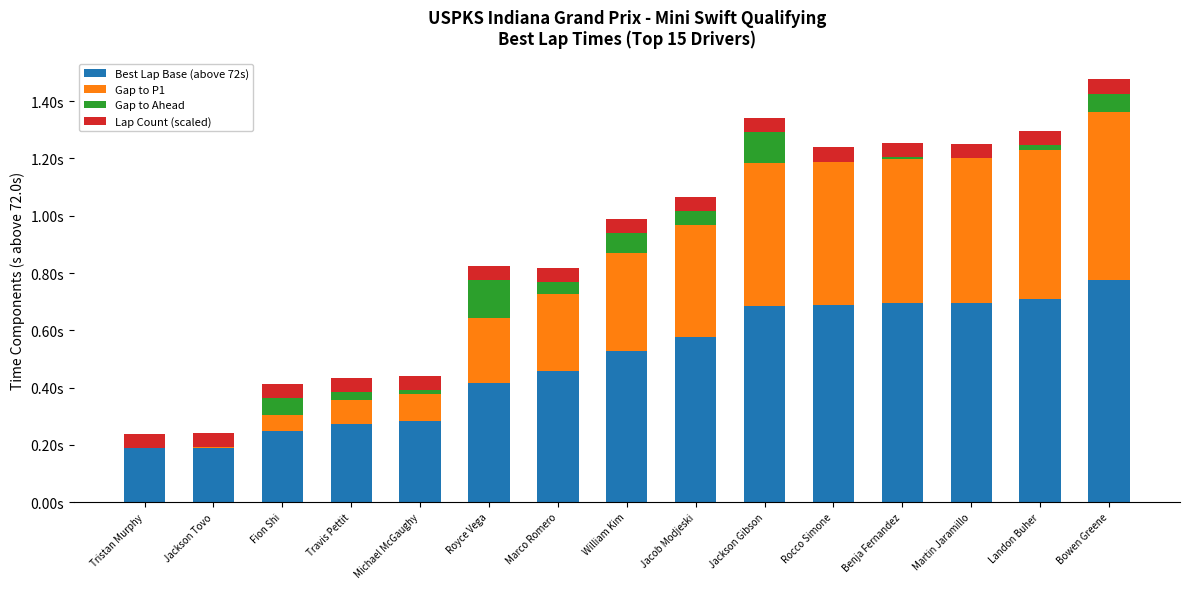

The Best Lap Base (above 72s) series shows 1.0 at Jackson Gibson. True or false?

False